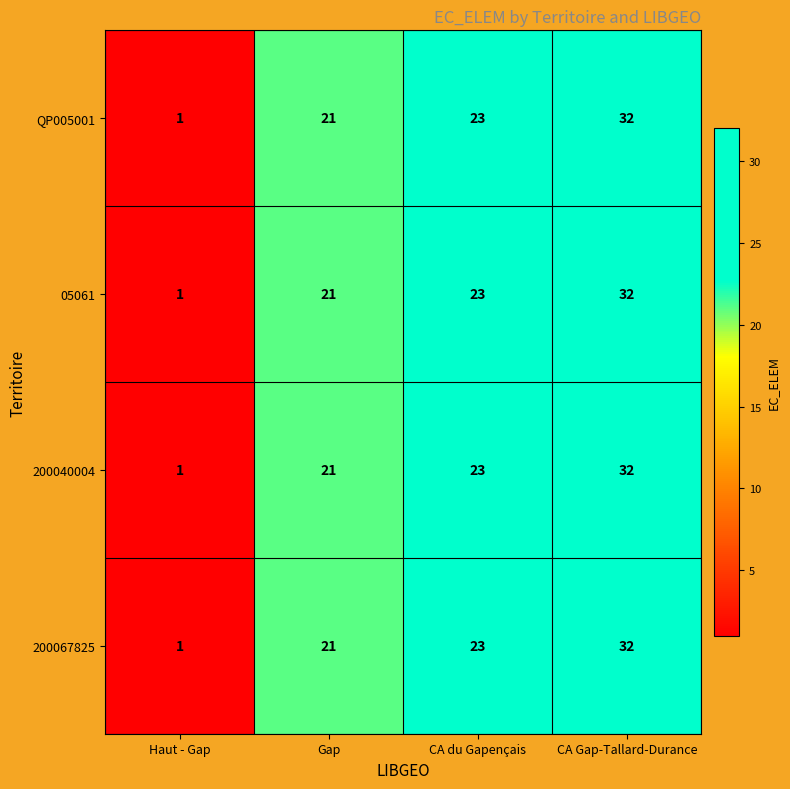

What is the average value of the QP005001 series?

19